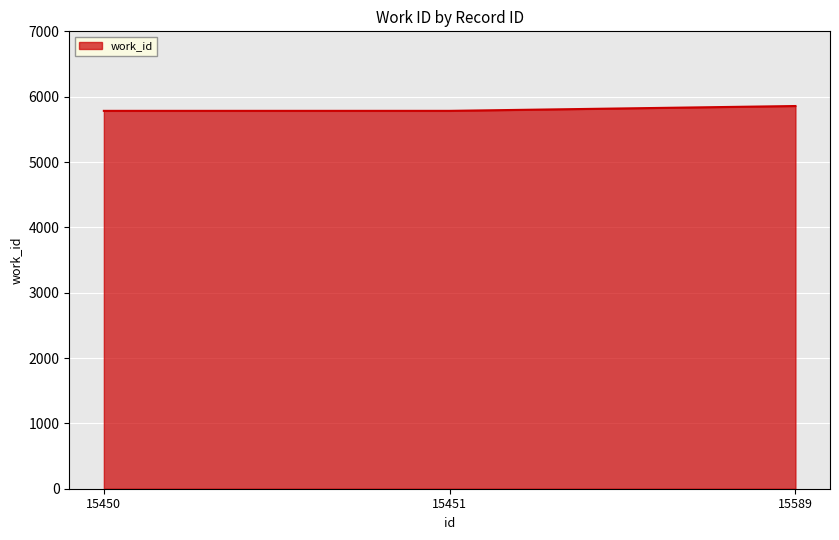

True or false: the data shows 5783 at 15450.

True